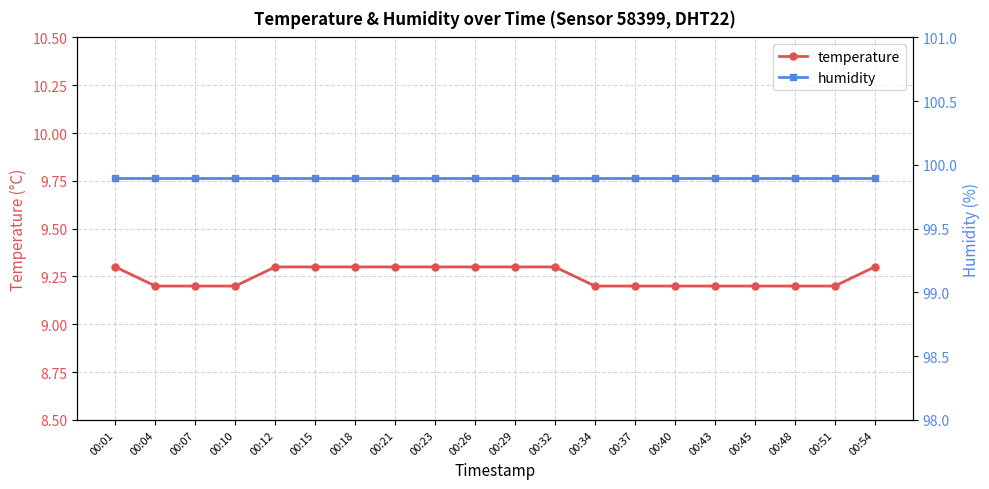

List the series in order of their overall mean, lowest first.

temperature, humidity